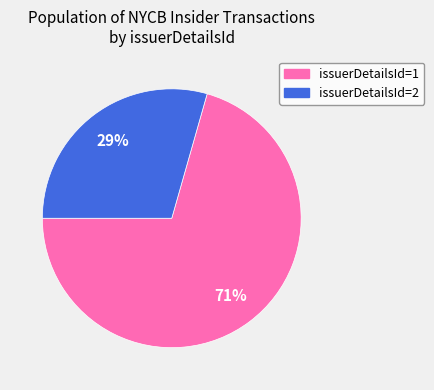

Do issuerDetailsId=1 and issuerDetailsId=2 together represent more than half of the pie?

Yes